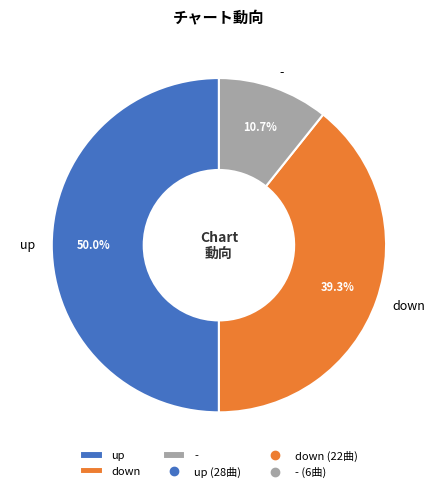

Rank the categories by value from highest to lowest.

up, down, -